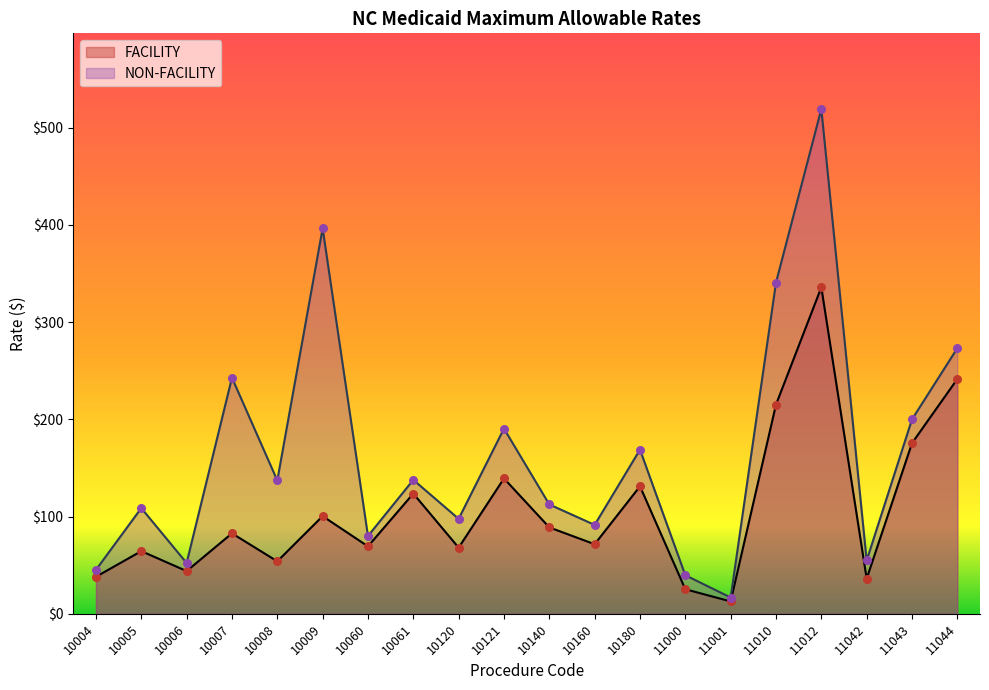

What are all the series names shown in the legend?

FACILITY, NON-FACILITY